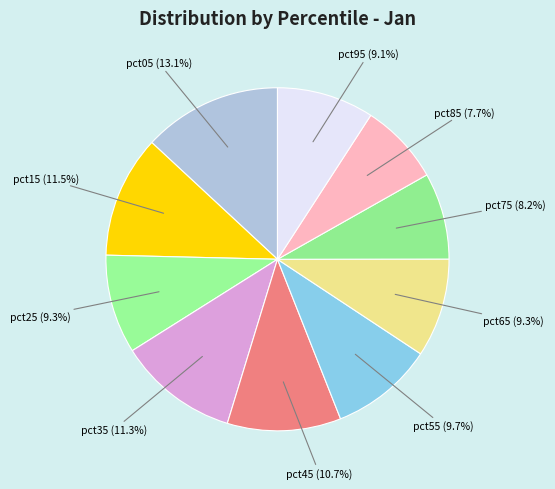

Count the number of slices in the pie.

10